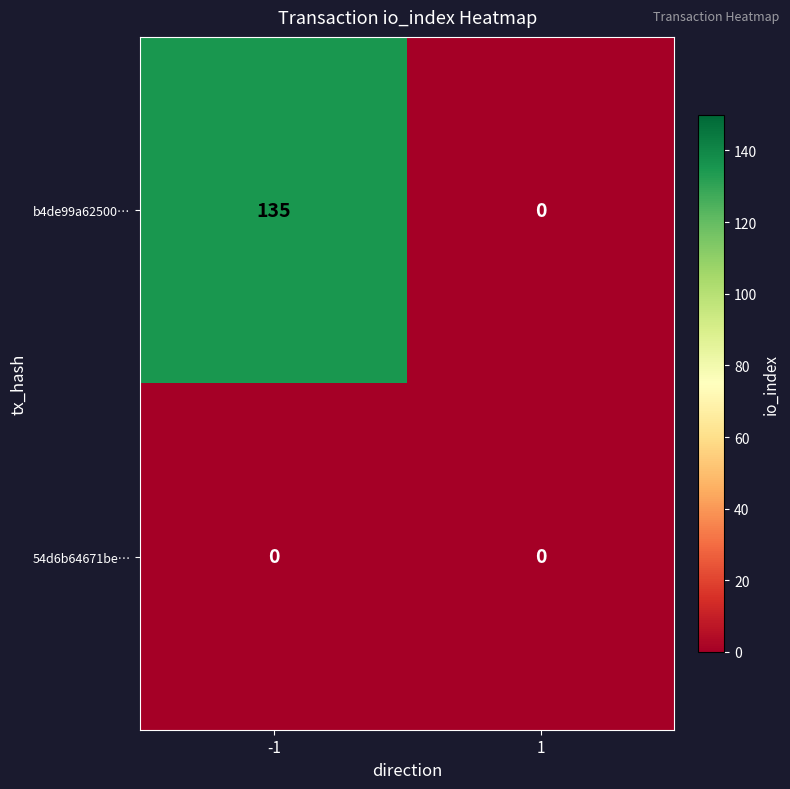

What is the difference between the maximum and minimum values in the b4de99a62500… series?

135